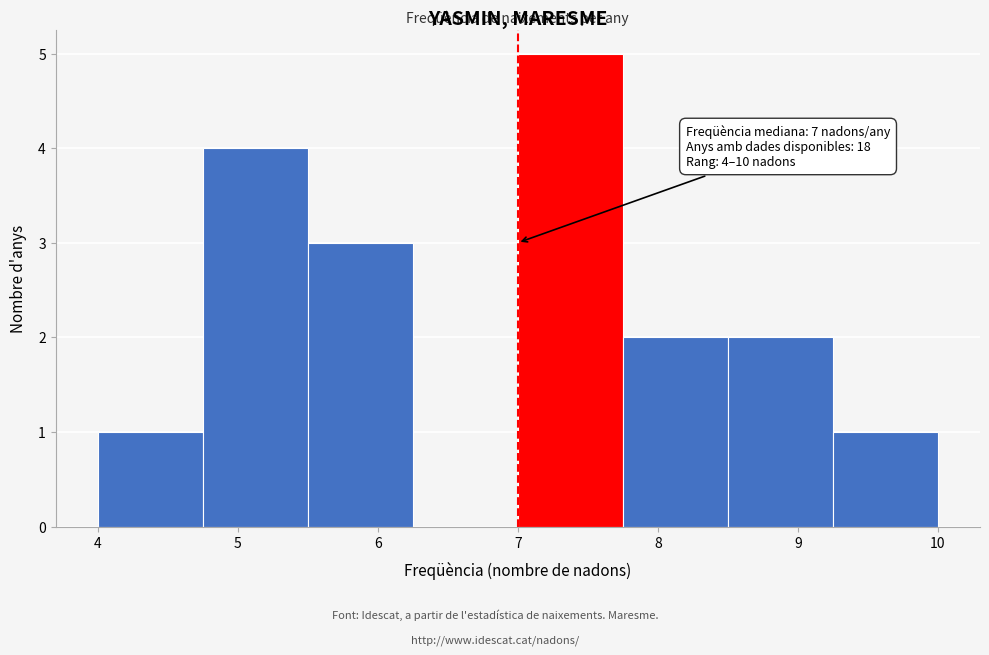

Which range on the x-axis has the tallest bar?

7.00 to 7.75